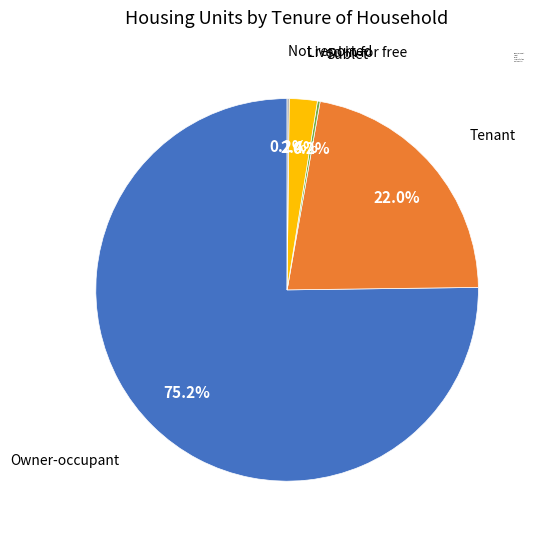

What is the majority slice?

Owner-occupant